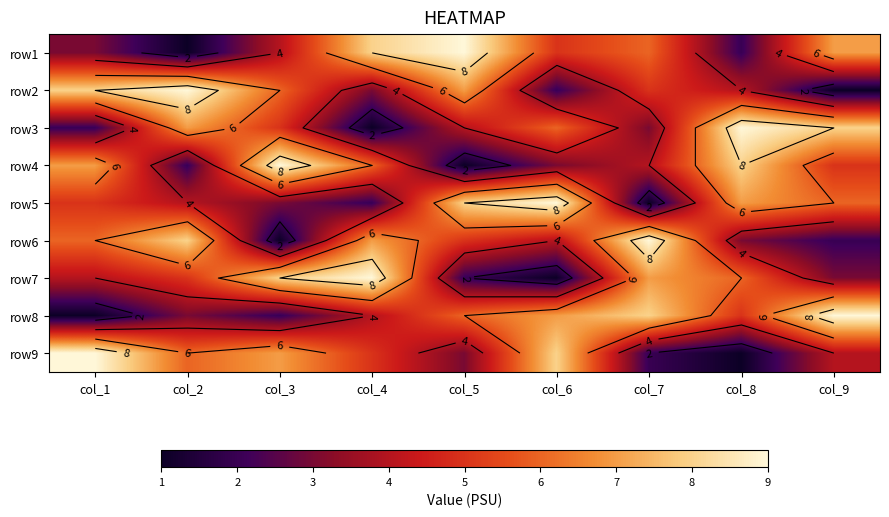

What is the difference between the second highest and second lowest values in the row8 series?

6